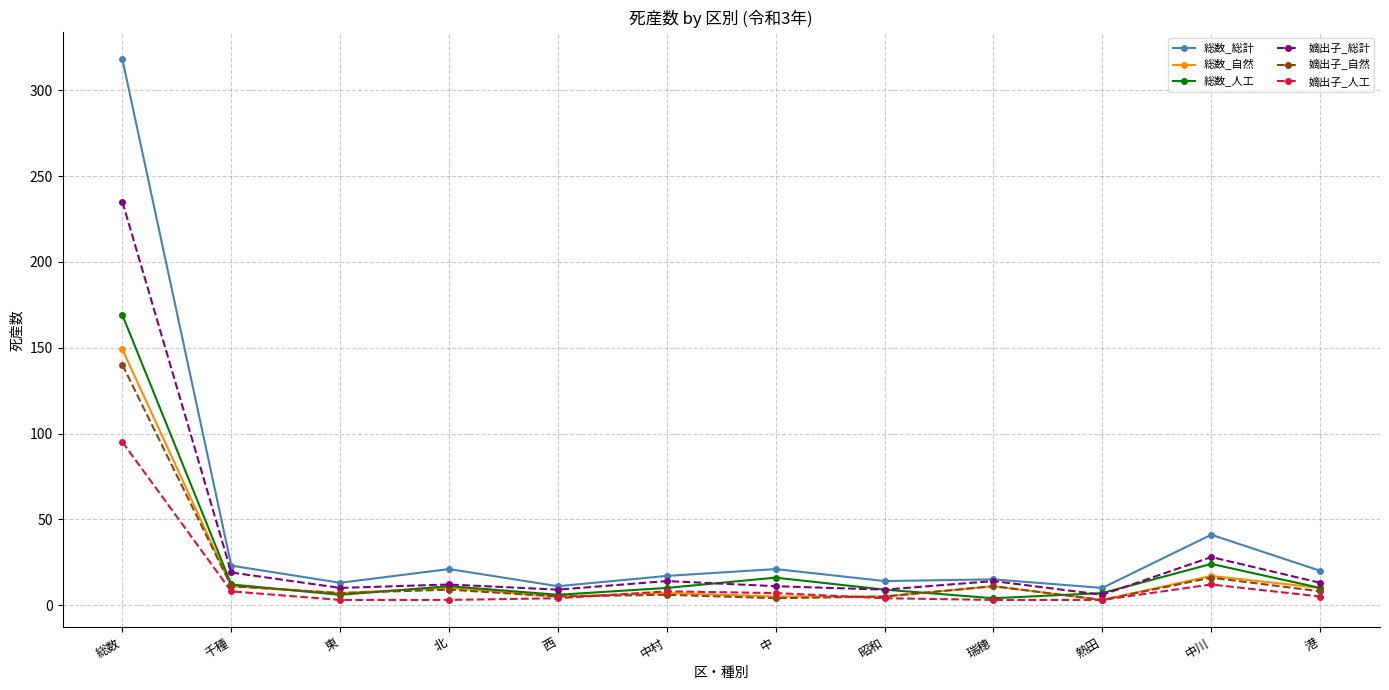

What is the difference between the highest and lowest values at 熱田?

7